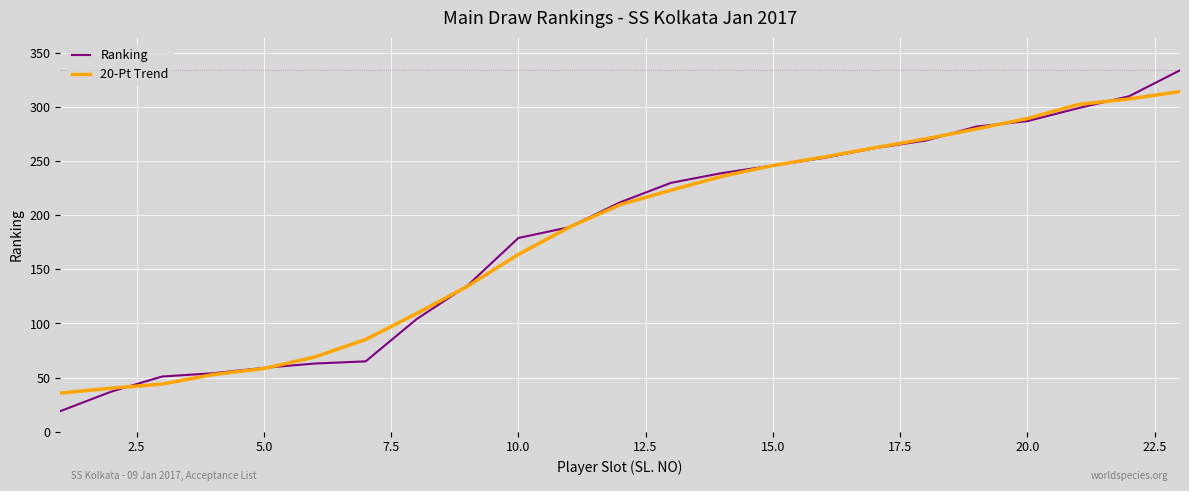

What is the minimum value for Ranking?

19.0